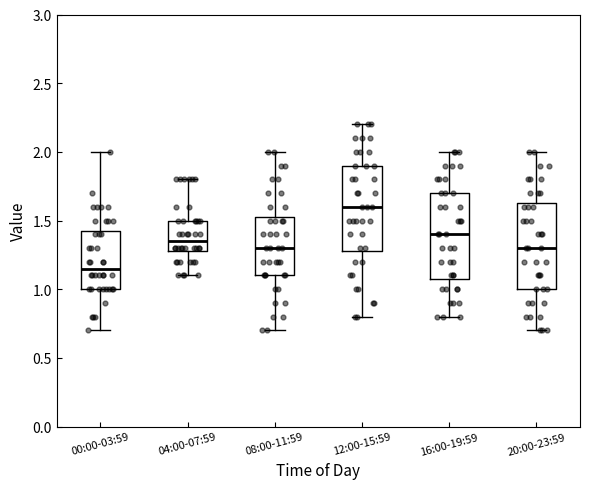

Reading left to right, transcribe this box plot: for each box, give where its median line is, the range the box spans, and where its two whiskers end, as read against the y-axis. The values are not printed on the chart, so give them approximately, as read against the axis.

00:00-03:59: median 1.15, box 1.00 to 1.45, whiskers 0.70 to 2.00
04:00-07:59: median 1.35, box 1.30 to 1.50, whiskers 1.10 to 1.80
08:00-11:59: median 1.30, box 1.10 to 1.55, whiskers 0.70 to 2.00
12:00-15:59: median 1.60, box 1.30 to 1.90, whiskers 0.80 to 2.20
16:00-19:59: median 1.40, box 1.10 to 1.70, whiskers 0.80 to 2.00
20:00-23:59: median 1.30, box 1.00 to 1.65, whiskers 0.70 to 2.00